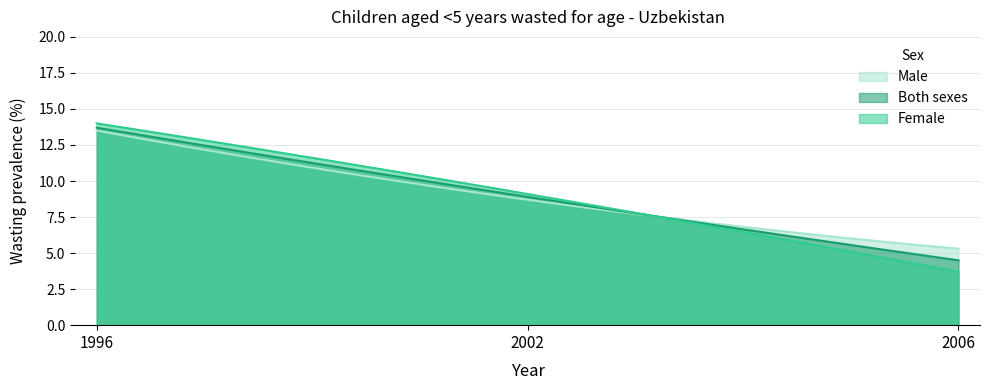

Which has a higher value, 2002 or 1996?

1996